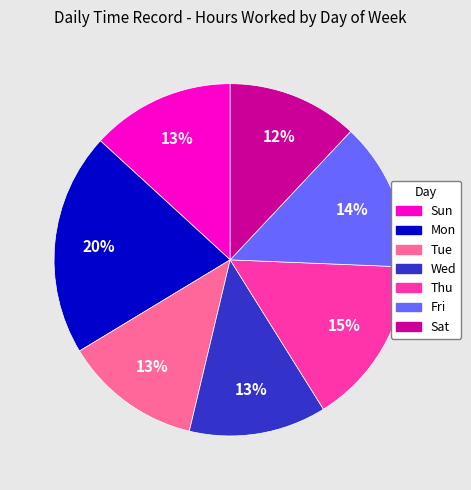

Between Wed and Mon, which is larger?

Mon